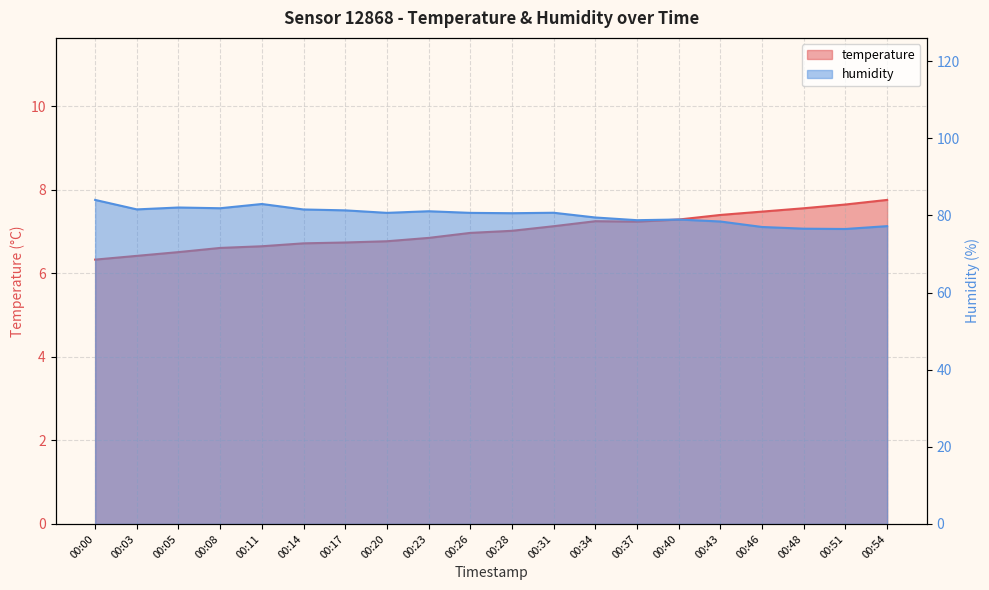

What is the value of the humidity point at the 9th from the left?

81.1